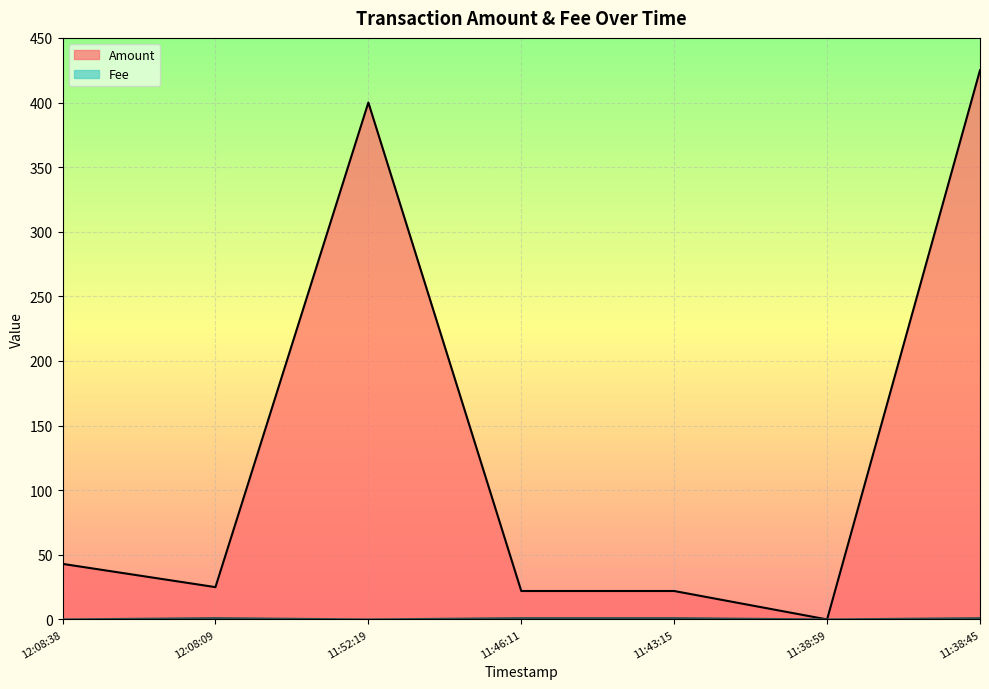

How many lines are shown in the chart?

2